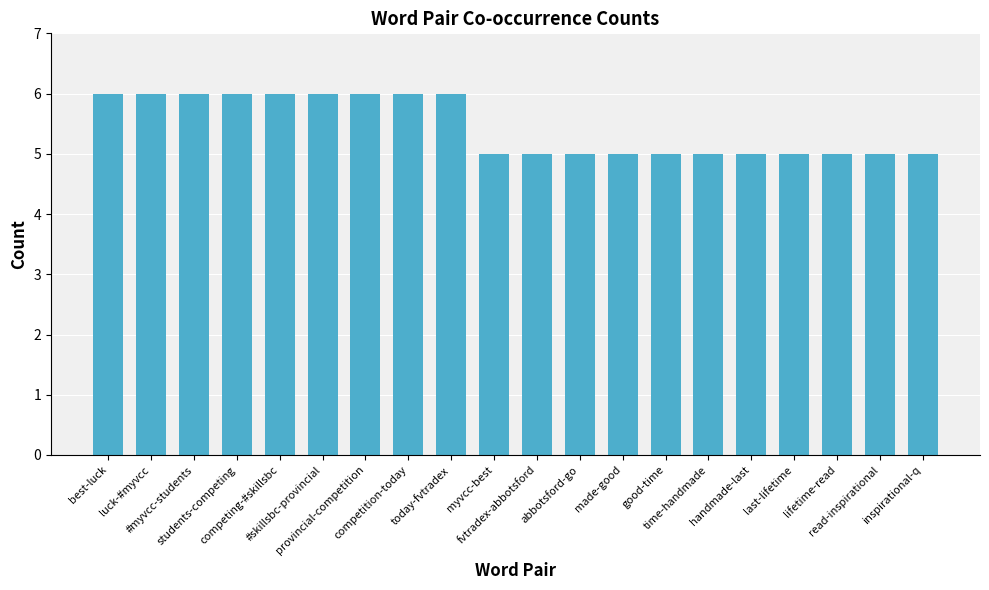

What is the greatest value displayed?

6